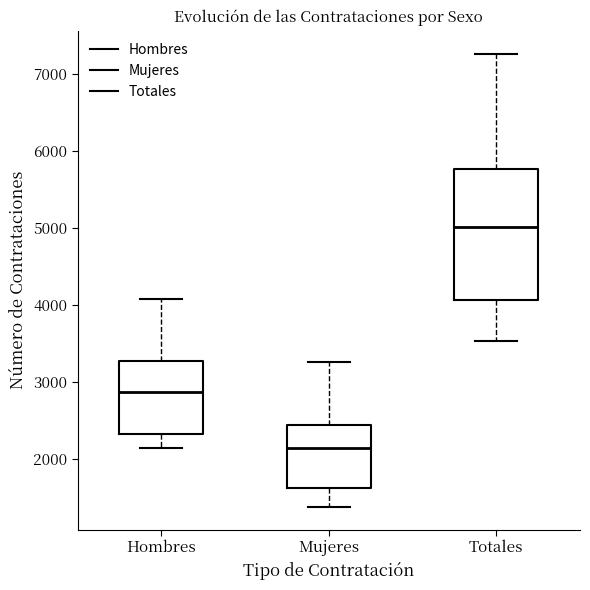

Where does the upper whisker of the box for Mujeres end on the y-axis? The values are not printed on the chart, so give them approximately, as read against the axis.

3300